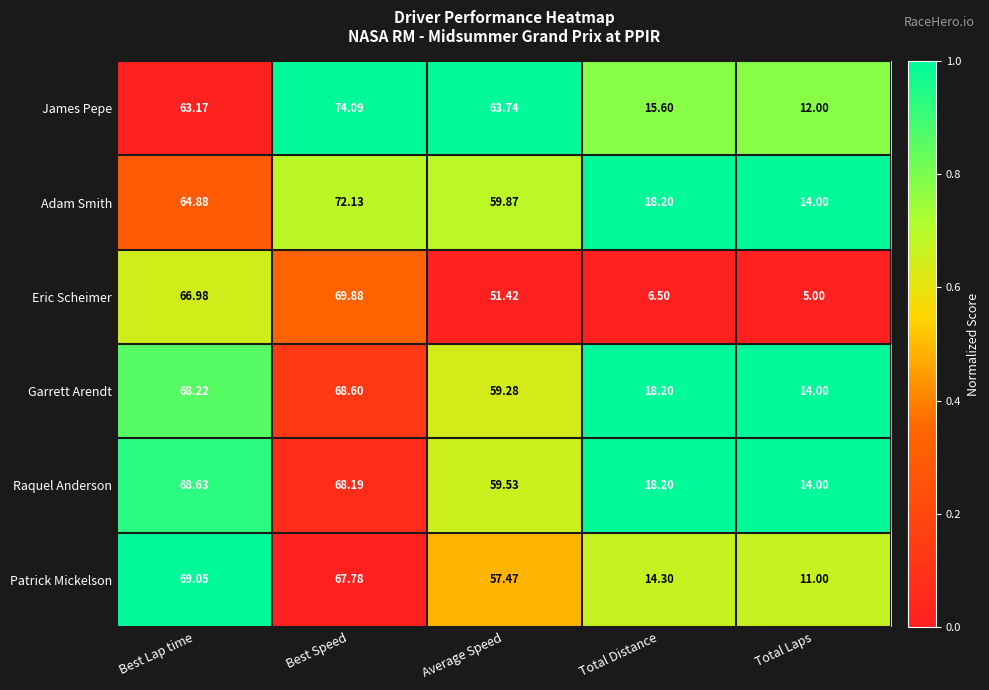

At which category is the sum across all series the highest?

Best Speed